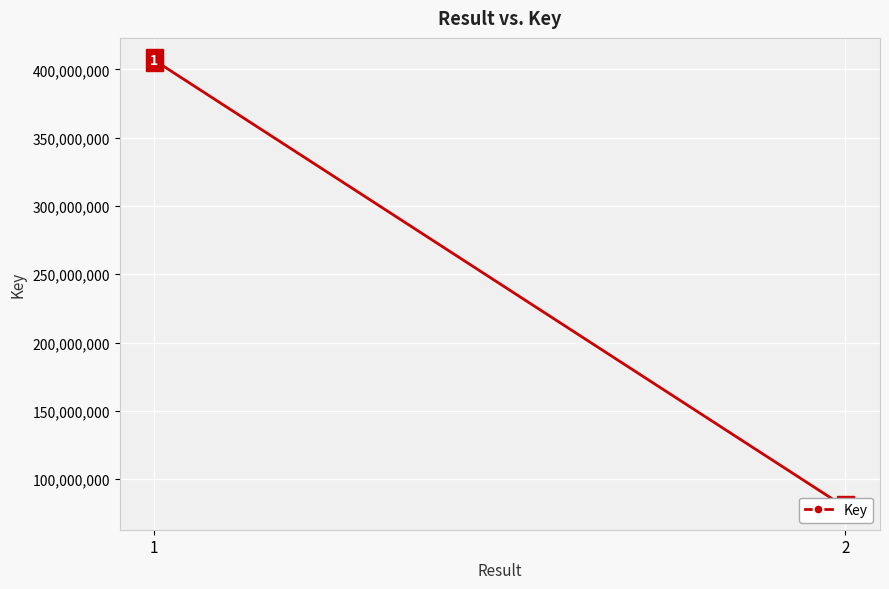

What is the difference between the values at 2 and 1?

327509430